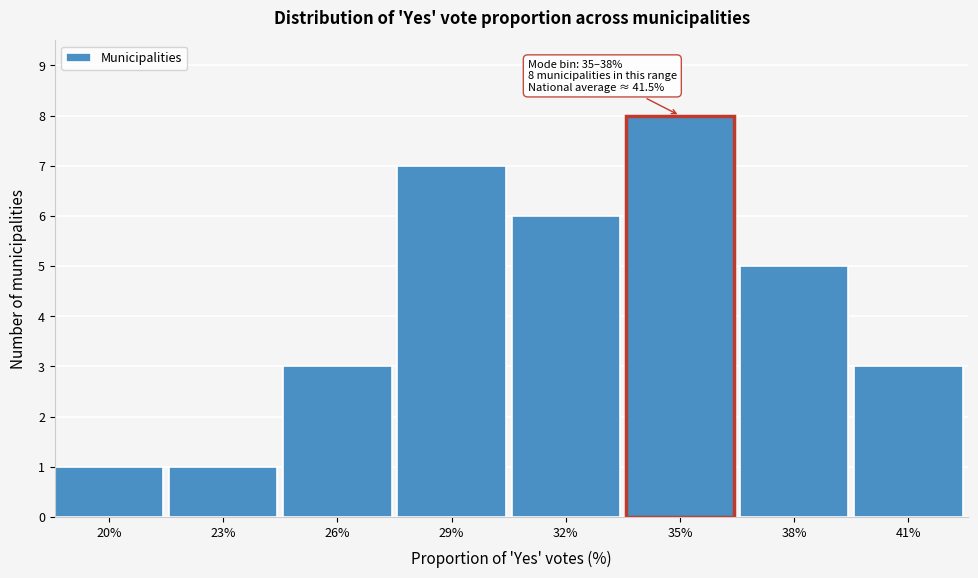

Reading left to right, what are all the values shown in this chart?

20%=1	23%=1	26%=3	29%=7	32%=6	35%=8	38%=5	41%=3